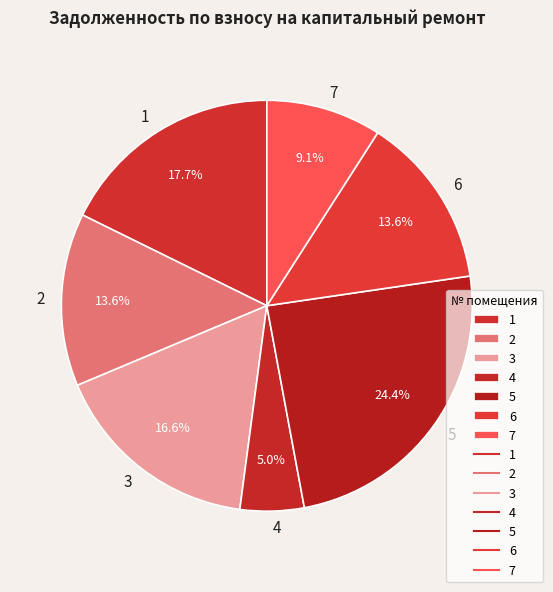

Between 2 and 7, which is larger?

2